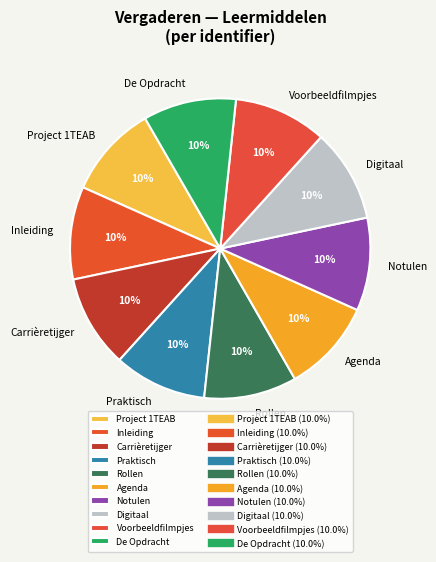

Is there any slice that represents more than half of the pie?

No